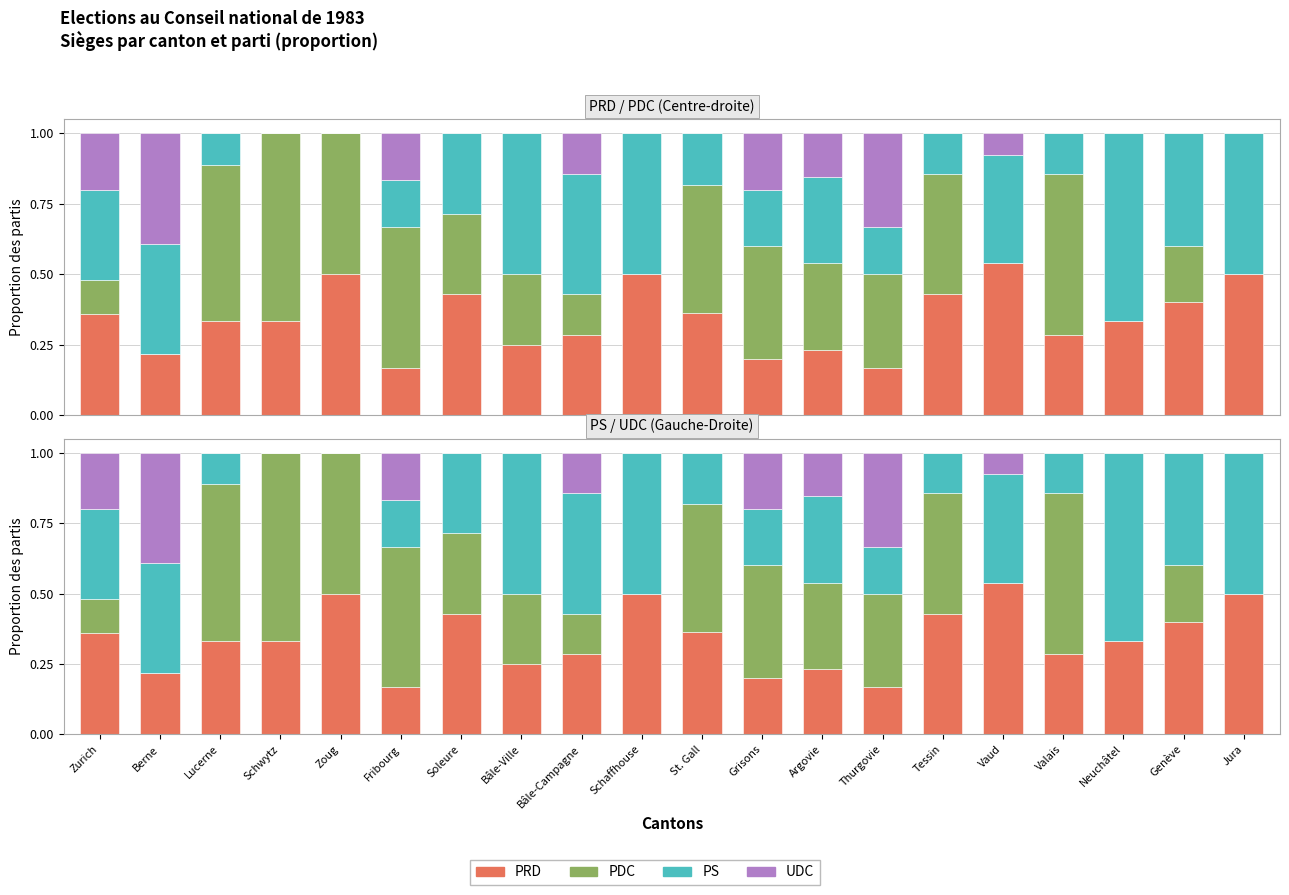

At which category does the chart reach its peak across all series?

Schwytz